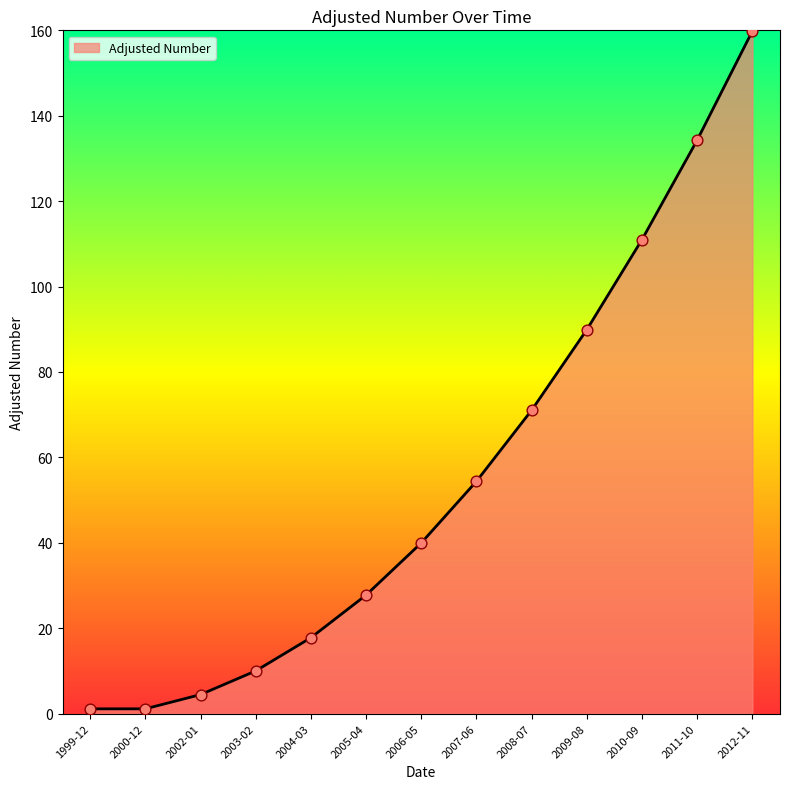

Between 2008-07 and 2012-11, which is larger?

2012-11